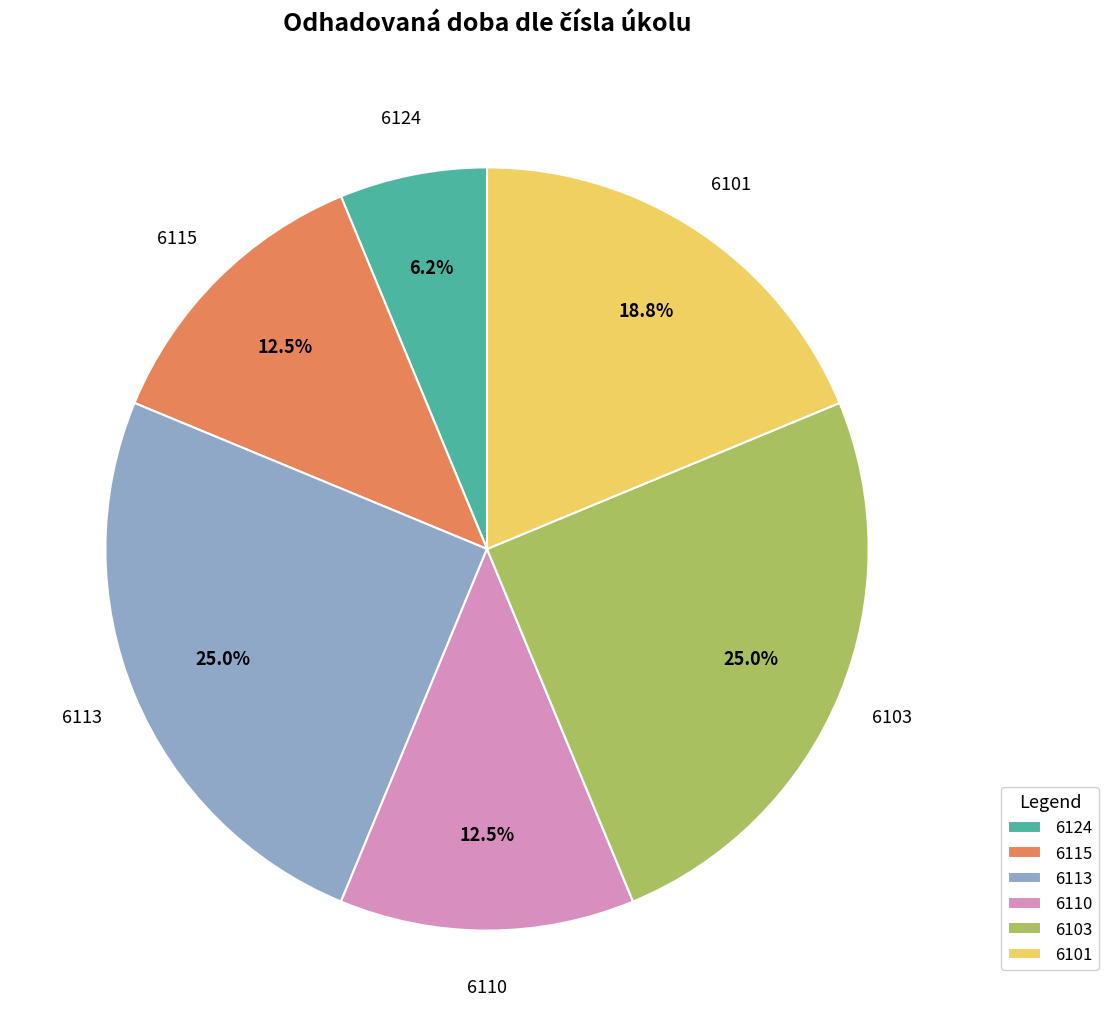

What portion of the pie excludes 6103?

75.0%